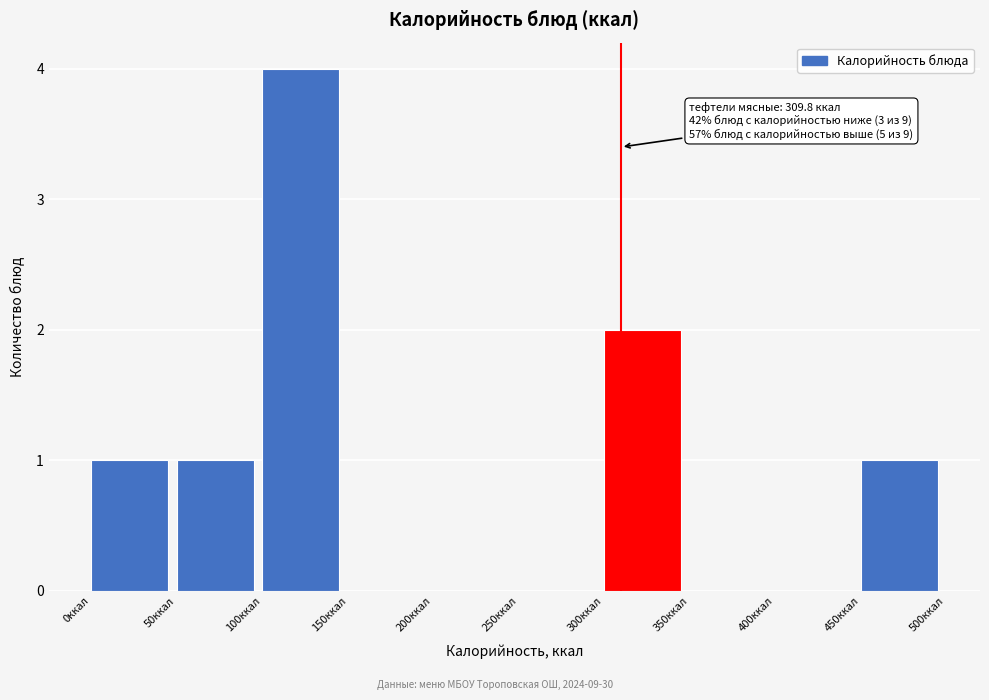

Which range on the x-axis has the tallest bar?

100 to 150